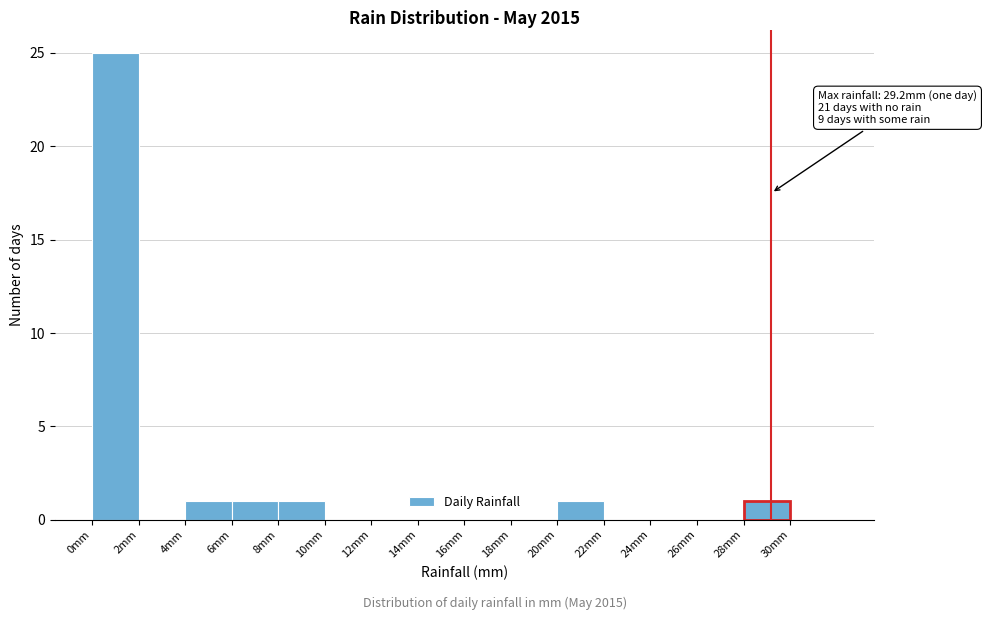

Which range on the x-axis has the tallest bar?

0 to 2